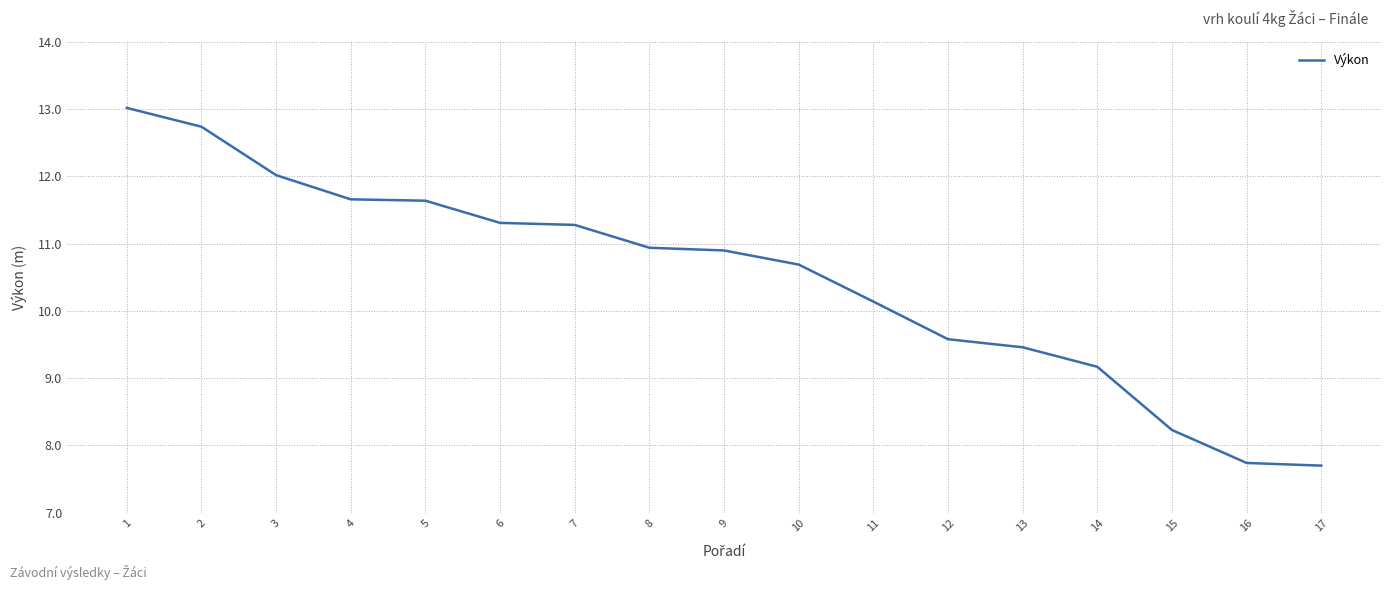

The chart shows a value of 2.5 at 3. True or false?

False